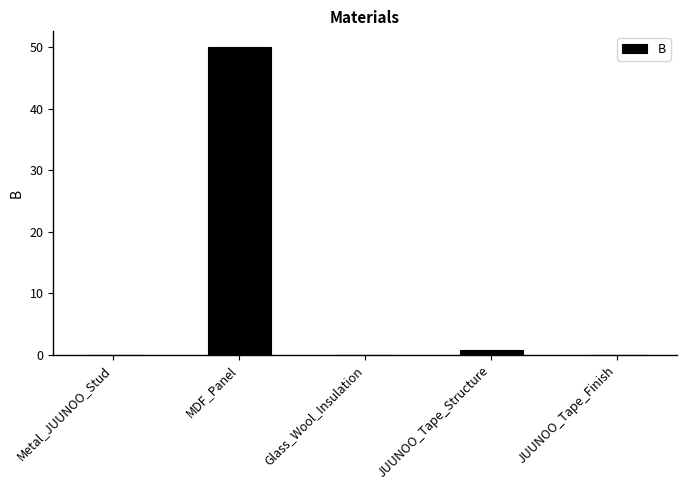

What is the change in value from Metal_JUUNOO_Stud to MDF_Panel?

+50.1